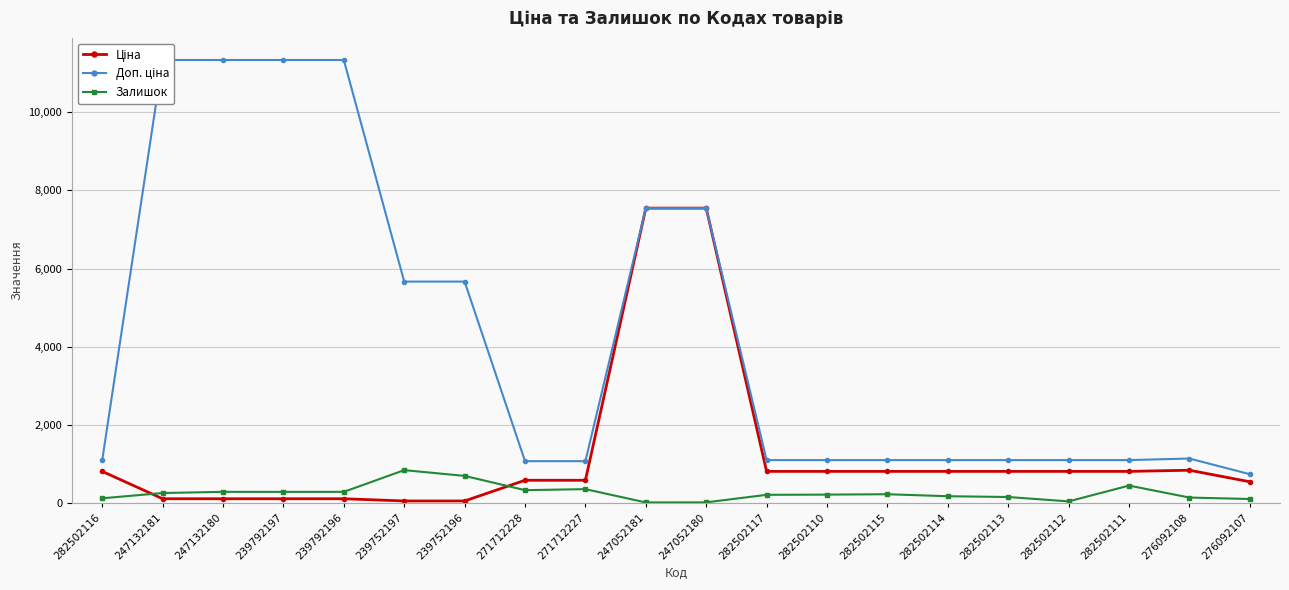

The value of Доп. ціна at 271712228 is 597.9. True or false?

False